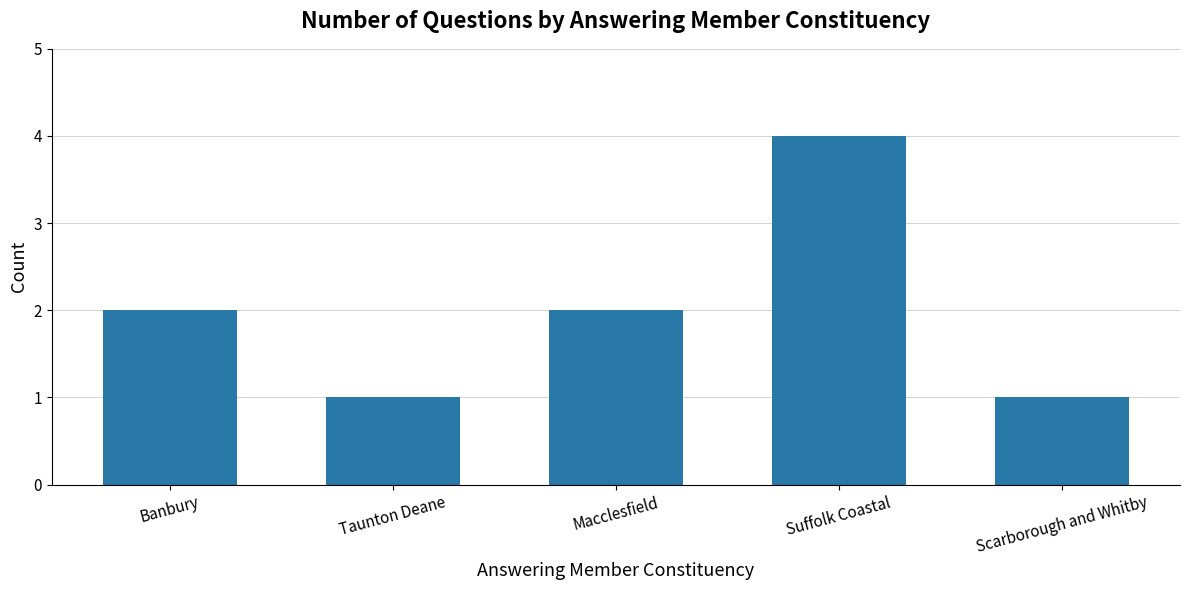

Reading left to right, transcribe all the data shown in this chart.

2	1	2	4	1